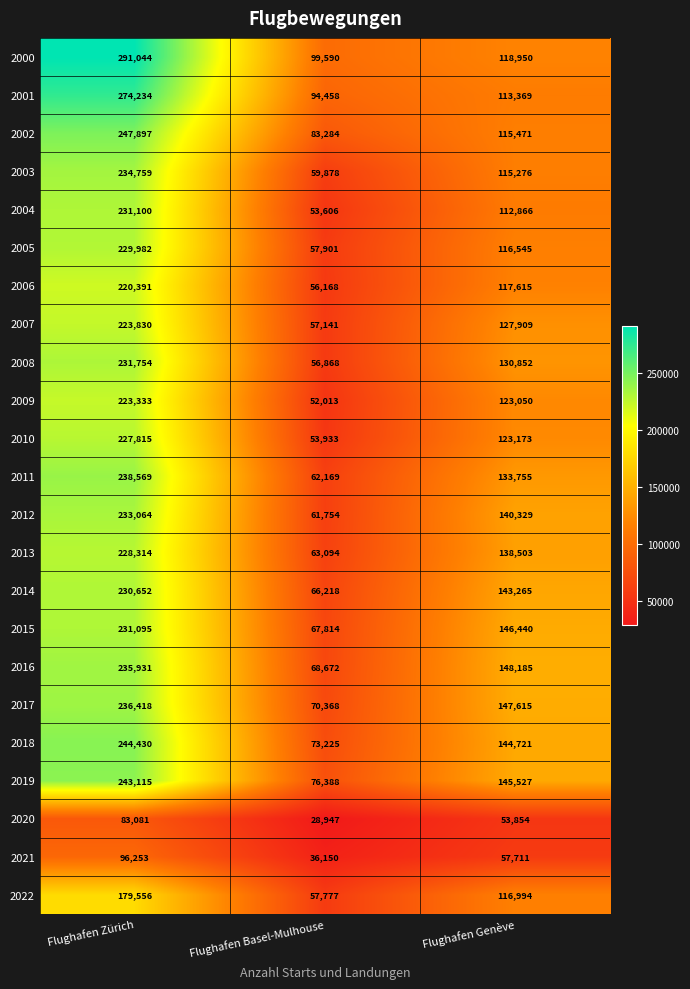

What is the difference between the 2006 values at Flughafen Basel-Mulhouse and Flughafen Zürich?

164223